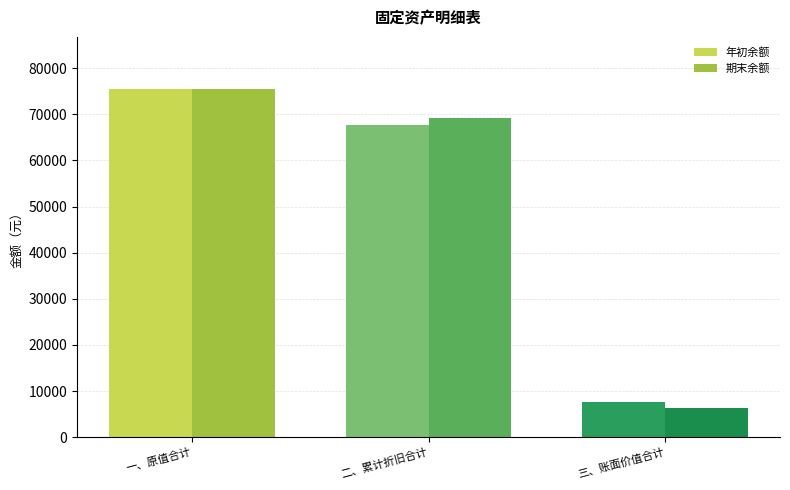

True or false: 期末余额 has a value of 104416.5 at 一、原值合计.

False